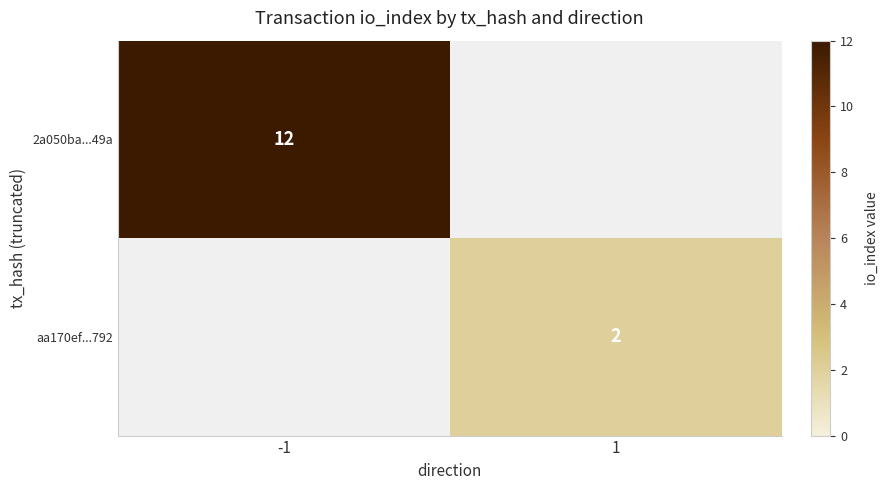

The 2a050ba...49a series shows 12 at -1. True or false?

True